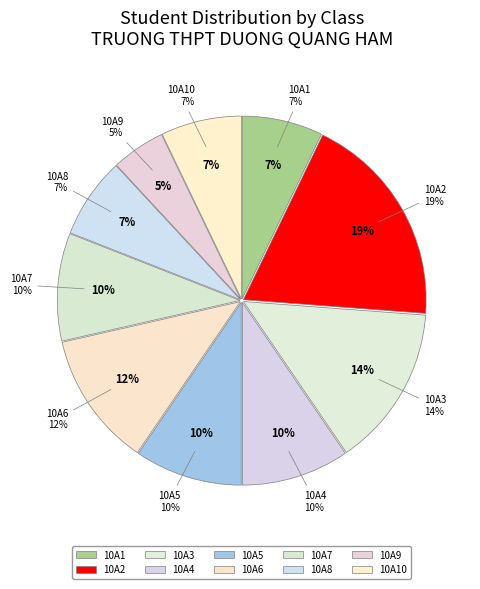

Combined, what portion of the pie is 10A1 and 10A6?

19.0%